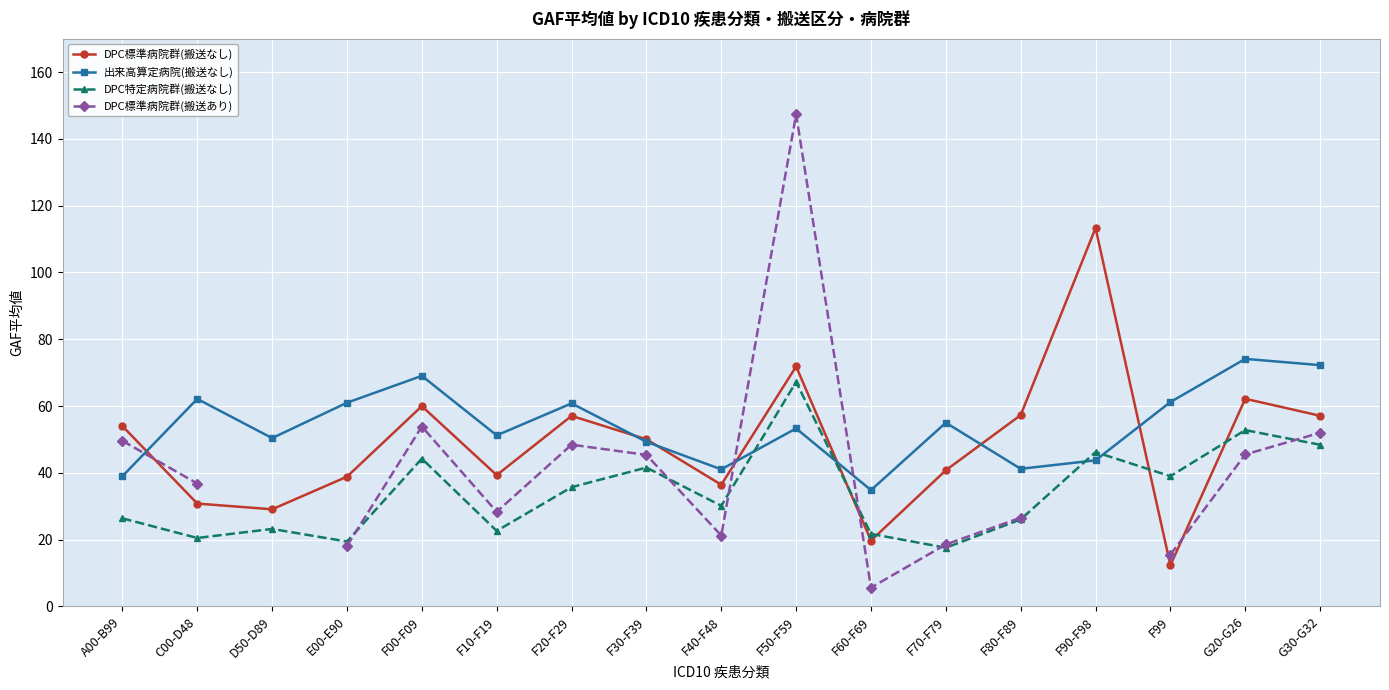

The value of DPC特定病院群(搬送なし) at F80-F89 is 9.5. True or false?

False